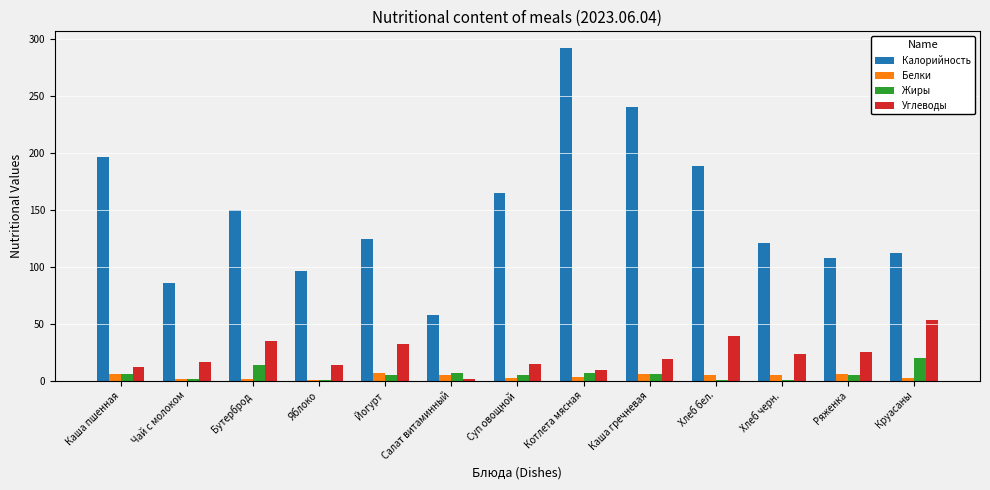

What is the sum of all Жиры values?

76.3